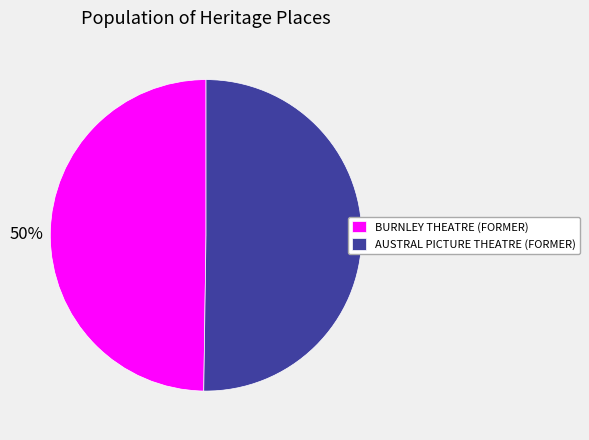

To the nearest percent, what is the average slice percentage?

50%